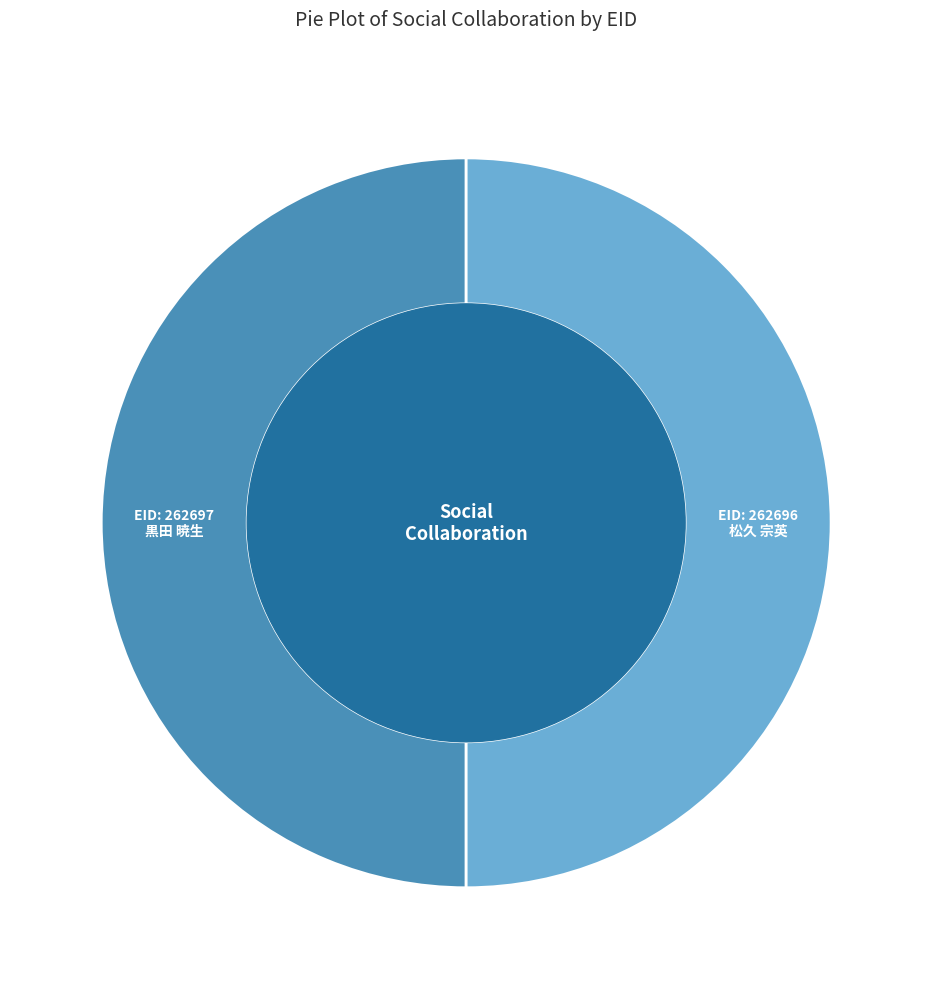

Count the number of slices in the pie.

2